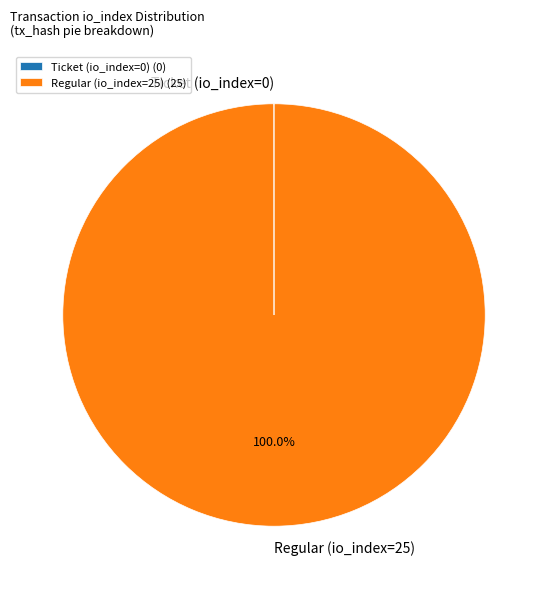

To the nearest percent, what is the difference between the largest and smallest slice percentages?

100%